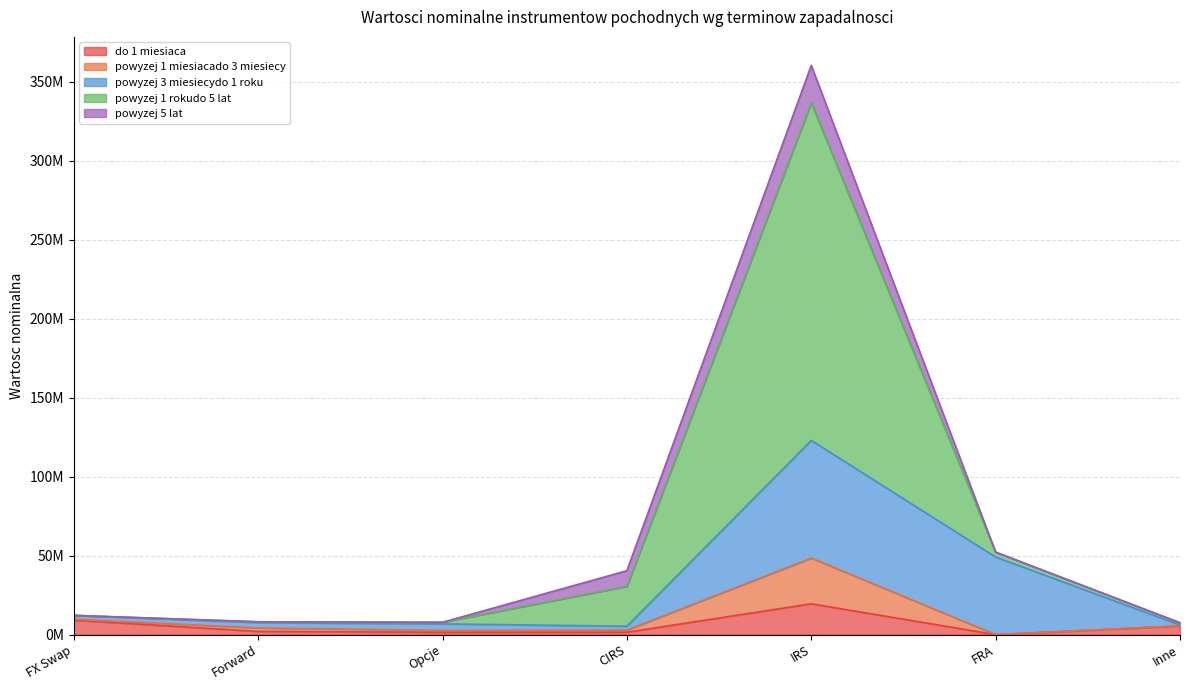

What are all the series names shown in the legend?

do 1 miesiaca, powyzej 1 miesiacado 3 miesiecy, powyzej 3 miesiecydo 1 roku, powyzej 1 rokudo 5 lat, powyzej 5 lat